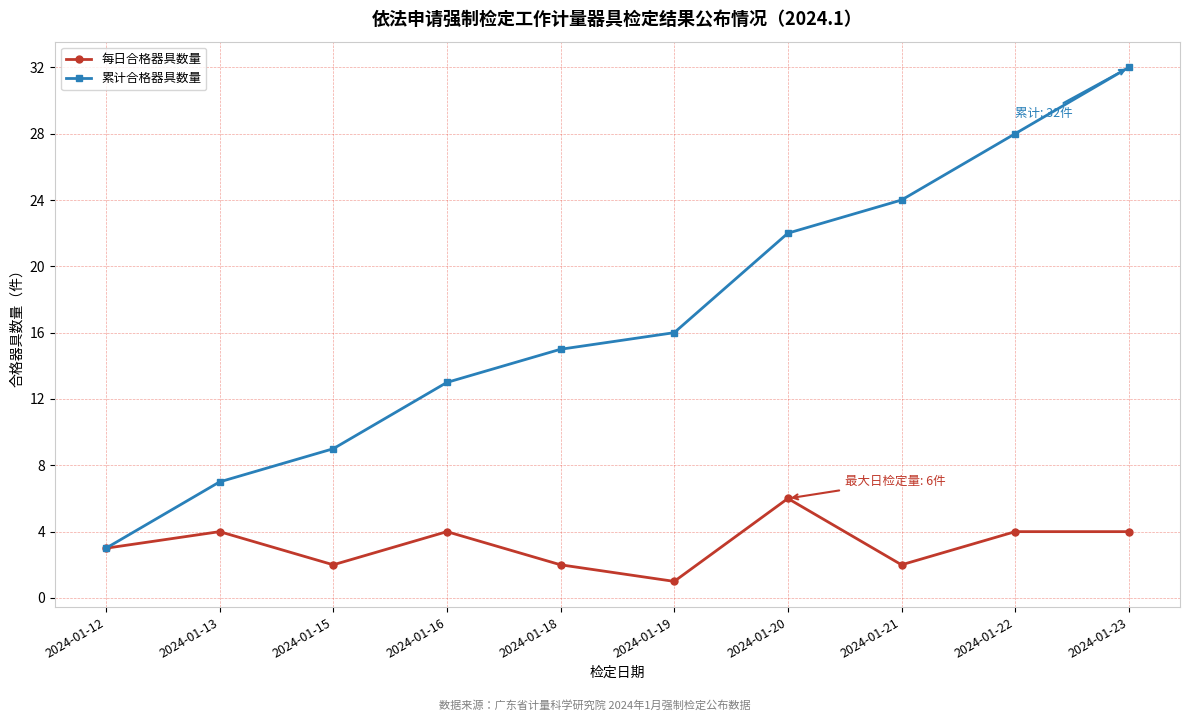

How many 每日合格器具数量 values are between 2 and 4?

8